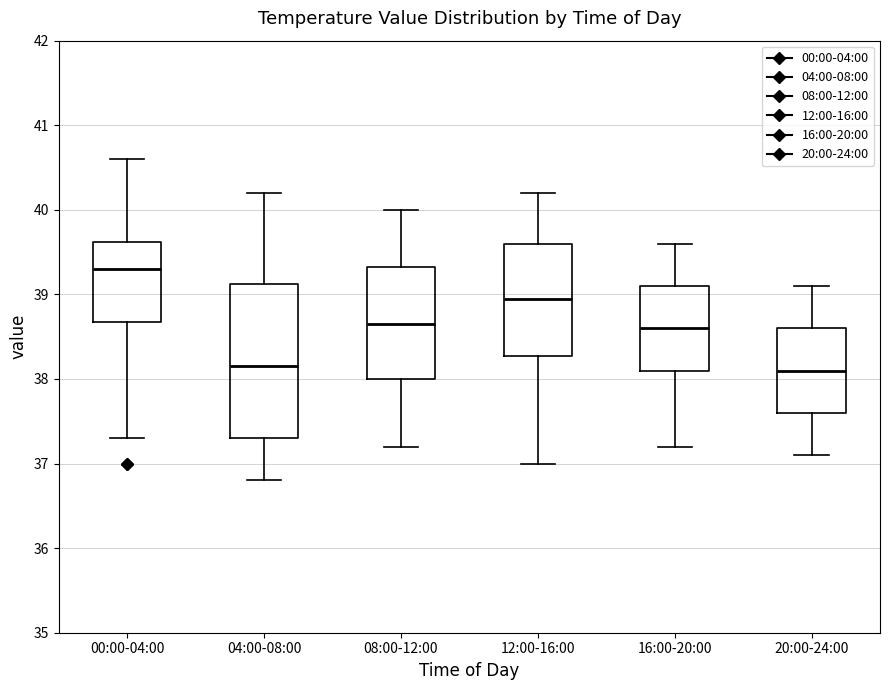

Reading left to right, read every box against the y-axis: the position of its median line, the range the box covers, and the ends of its whiskers. The values are not printed on the chart, so give them approximately, as read against the axis.

00:00-04:00: median 39.3, box 38.7 to 39.6, whiskers 37.3 to 40.6
04:00-08:00: median 38.2, box 37.3 to 39.1, whiskers 36.8 to 40.2
08:00-12:00: median 38.7, box 38.0 to 39.3, whiskers 37.2 to 40.0
12:00-16:00: median 39.0, box 38.3 to 39.6, whiskers 37.0 to 40.2
16:00-20:00: median 38.6, box 38.1 to 39.1, whiskers 37.2 to 39.6
20:00-24:00: median 38.1, box 37.6 to 38.6, whiskers 37.1 to 39.1